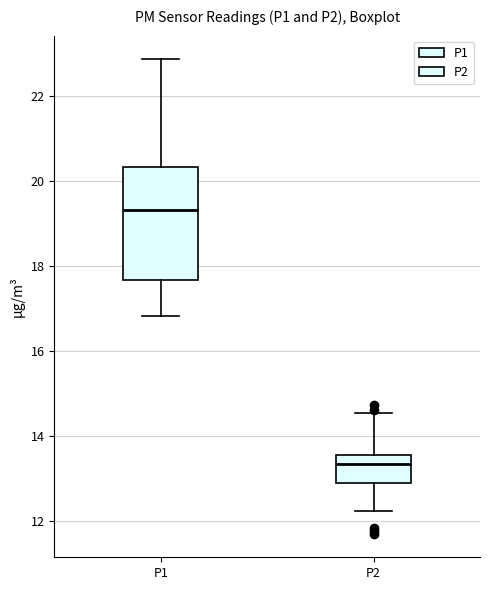

Comparing the boxes themselves (not the whiskers), which one is the tallest?

P1